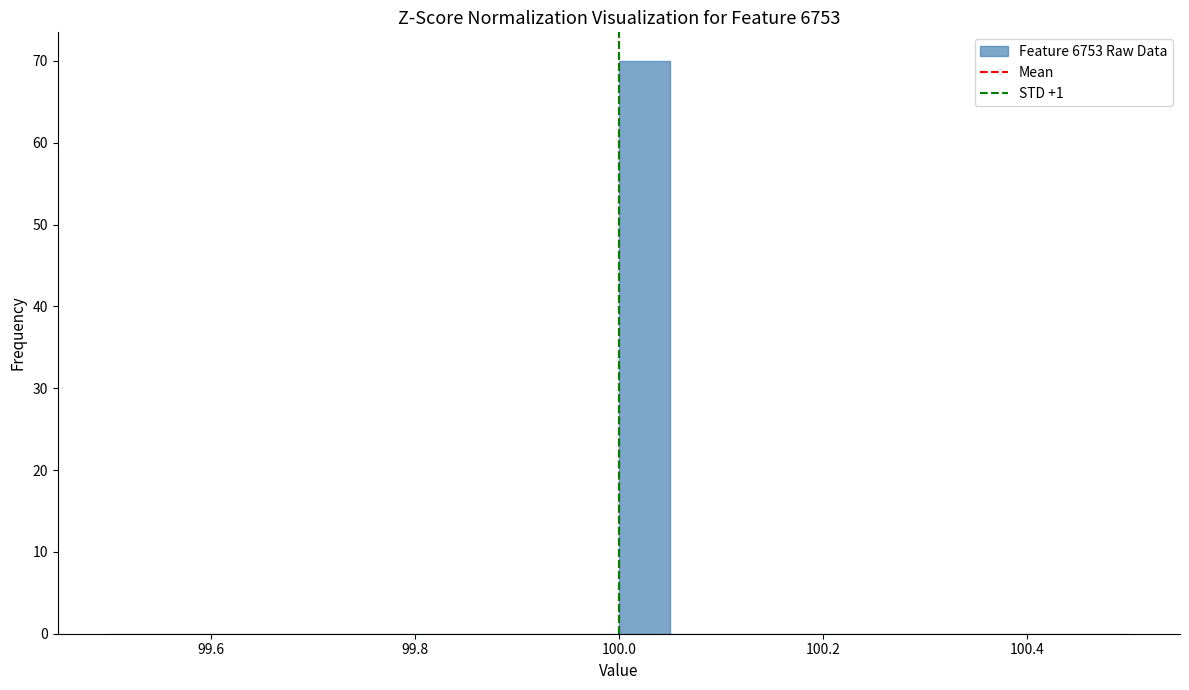

Around what value on the x-axis is the tallest bar? Give the approximate position of its centre, as read against the axis.

100.02